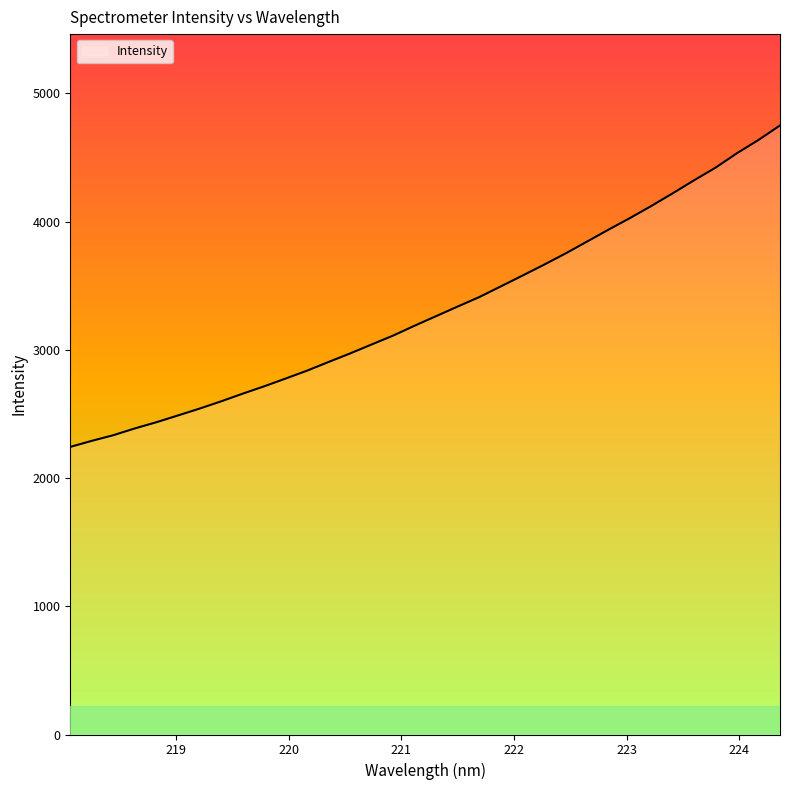

What is the difference between the maximum and minimum values?

2507.0